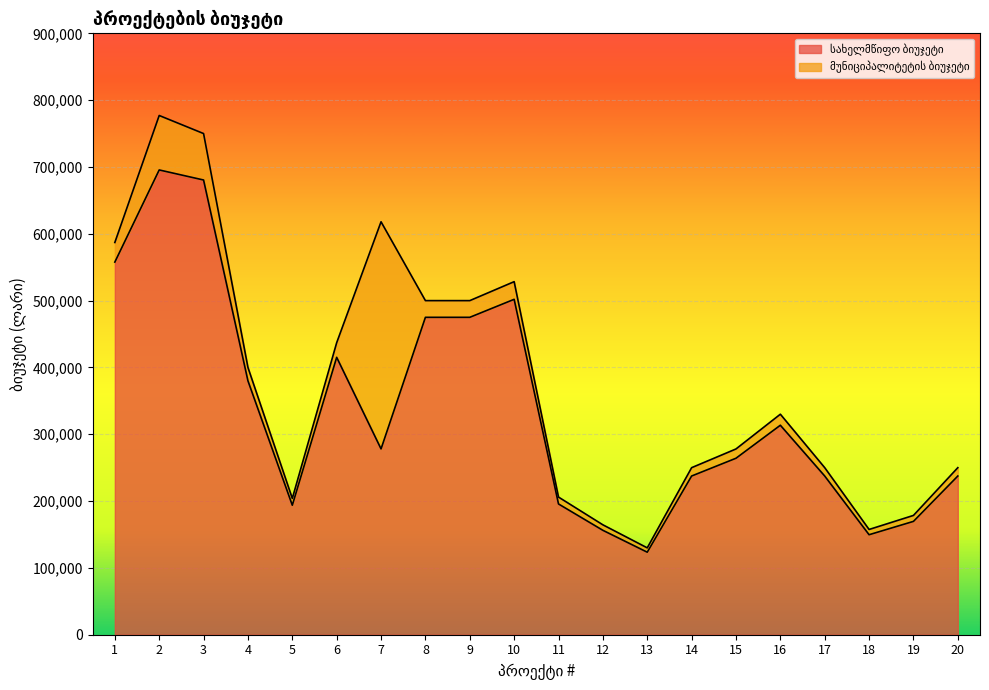

Where does the data first go above 278094?

1